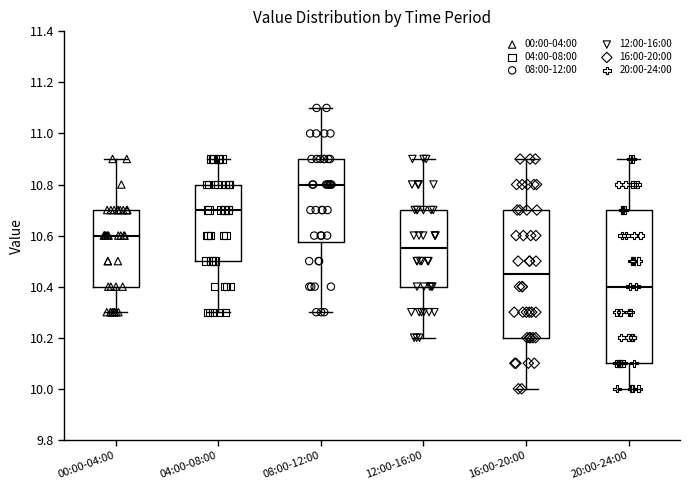

Where does the lower whisker of the box for 16:00-20:00 end on the y-axis? The values are not printed on the chart, so give them approximately, as read against the axis.

10.00